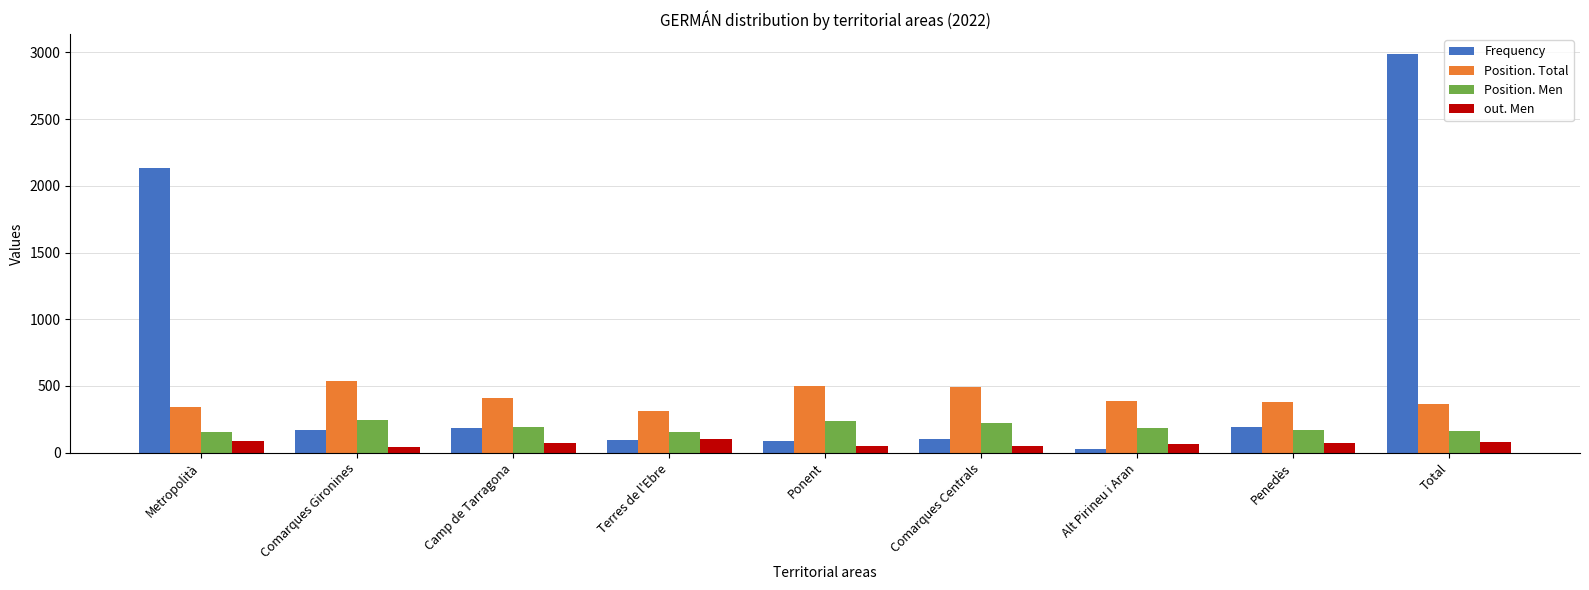

What is the difference between the maximum and minimum values in the Frequency series?

2962